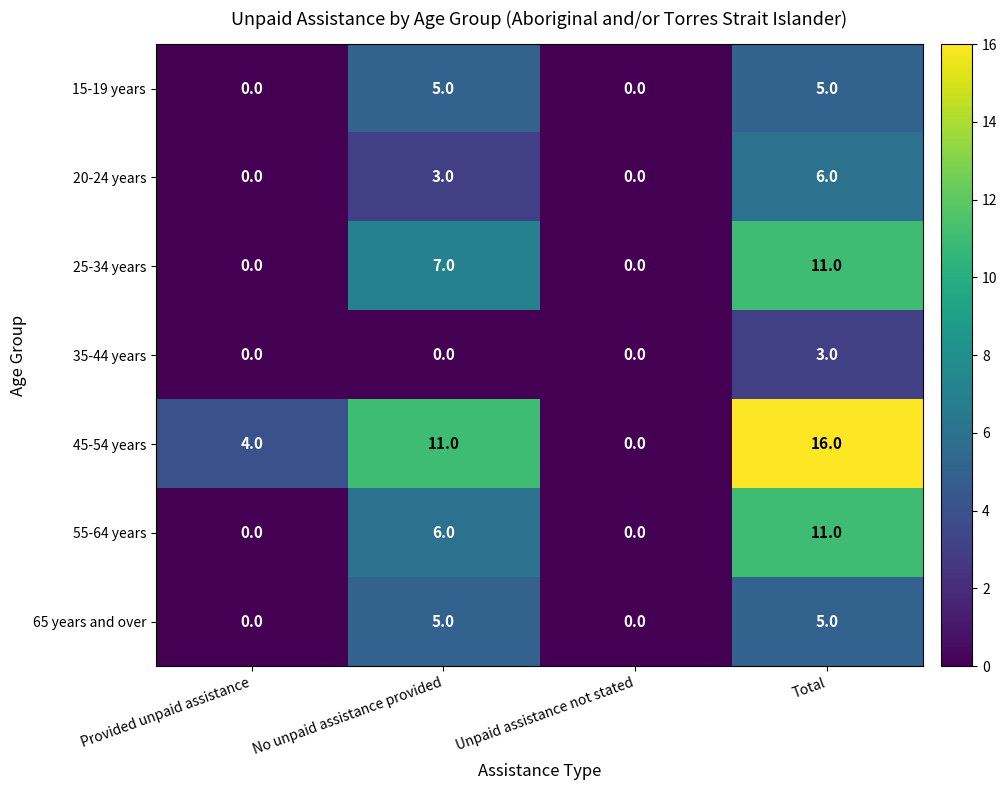

Between Provided unpaid assistance and Total, which series saw the biggest shift?

45-54 years